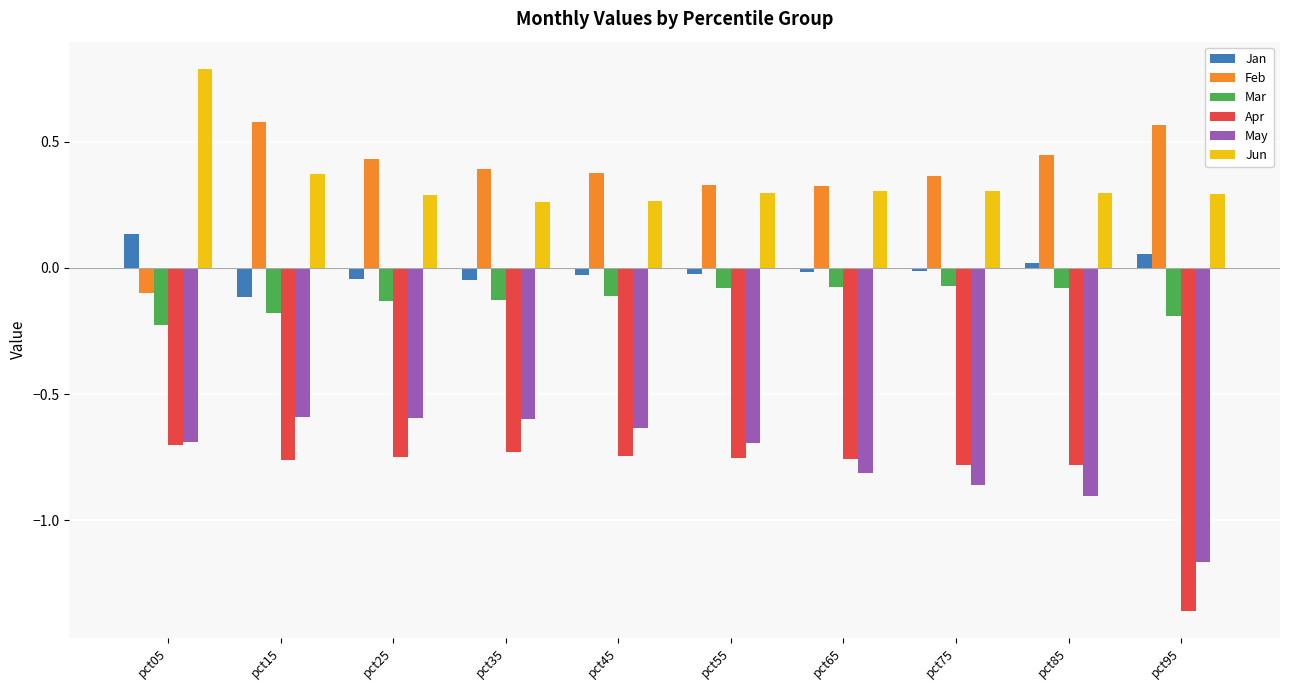

What is the difference between the highest and lowest values at pct95?

1.9